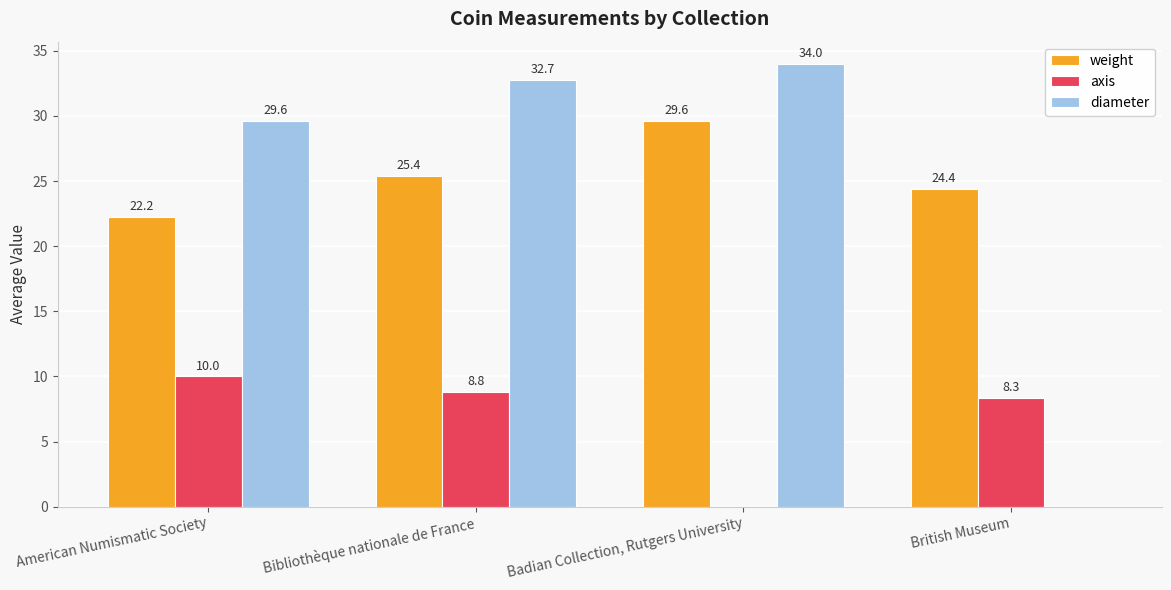

Reading left to right, list all the values displayed in this chart.

weight: American Numismatic Society=22.2	Bibliothèque nationale de France=25.4	Badian Collection, Rutgers University=29.6	British Museum=24.4
axis: American Numismatic Society=10.0	Bibliothèque nationale de France=8.8	Badian Collection, Rutgers University=0.0	British Museum=8.3
diameter: American Numismatic Society=29.6	Bibliothèque nationale de France=32.7	Badian Collection, Rutgers University=34.0	British Museum=0.0